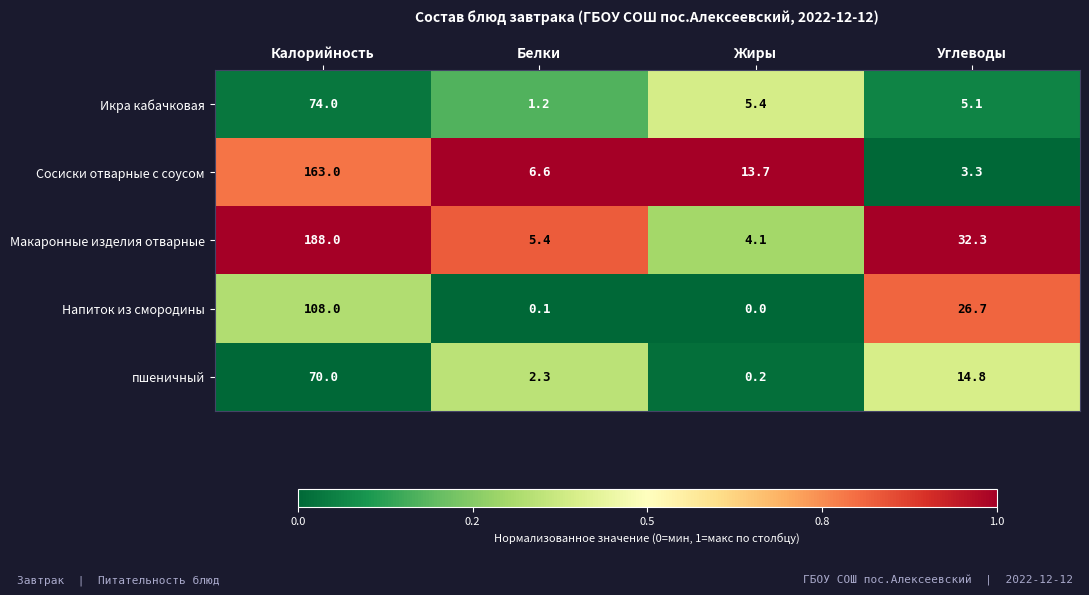

Between Белки and Углеводы, which series saw the biggest shift?

Макаронные изделия отварные